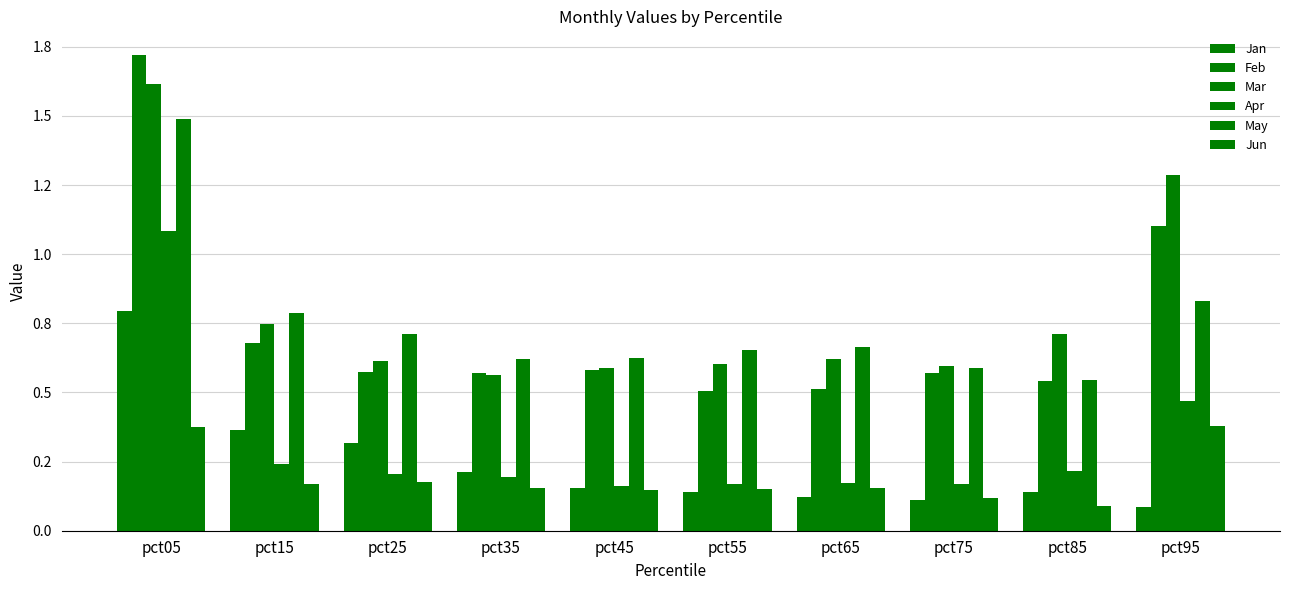

Does the chart contain stacked bars?

No